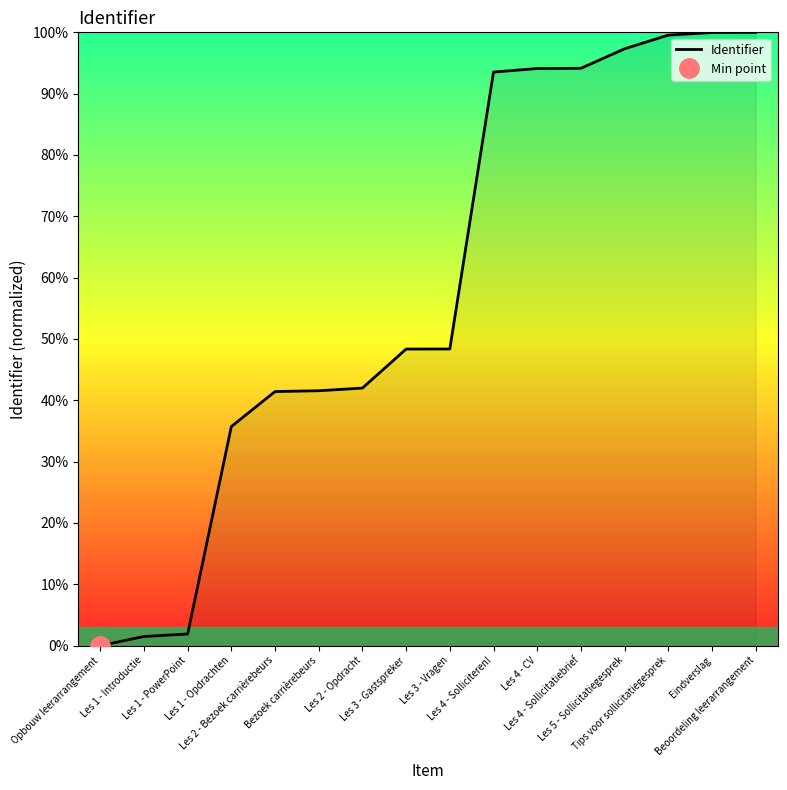

What is the maximum value shown in the chart?

100.0